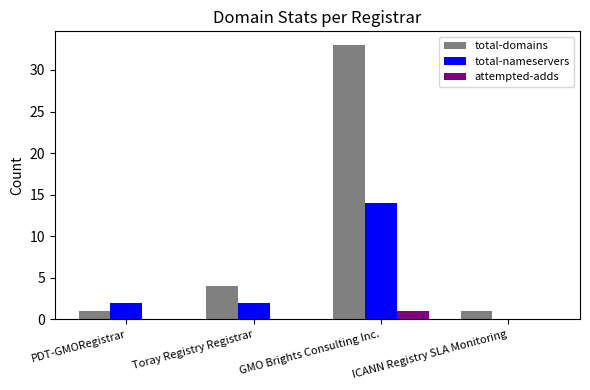

What is the total value across all series at Toray Registry Registrar?

6